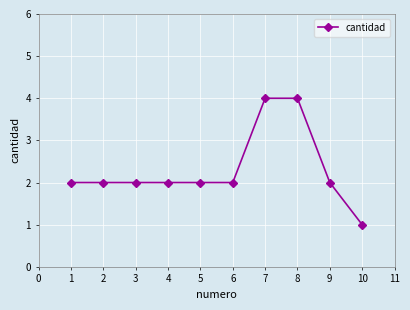

What is the sum of all values?

23